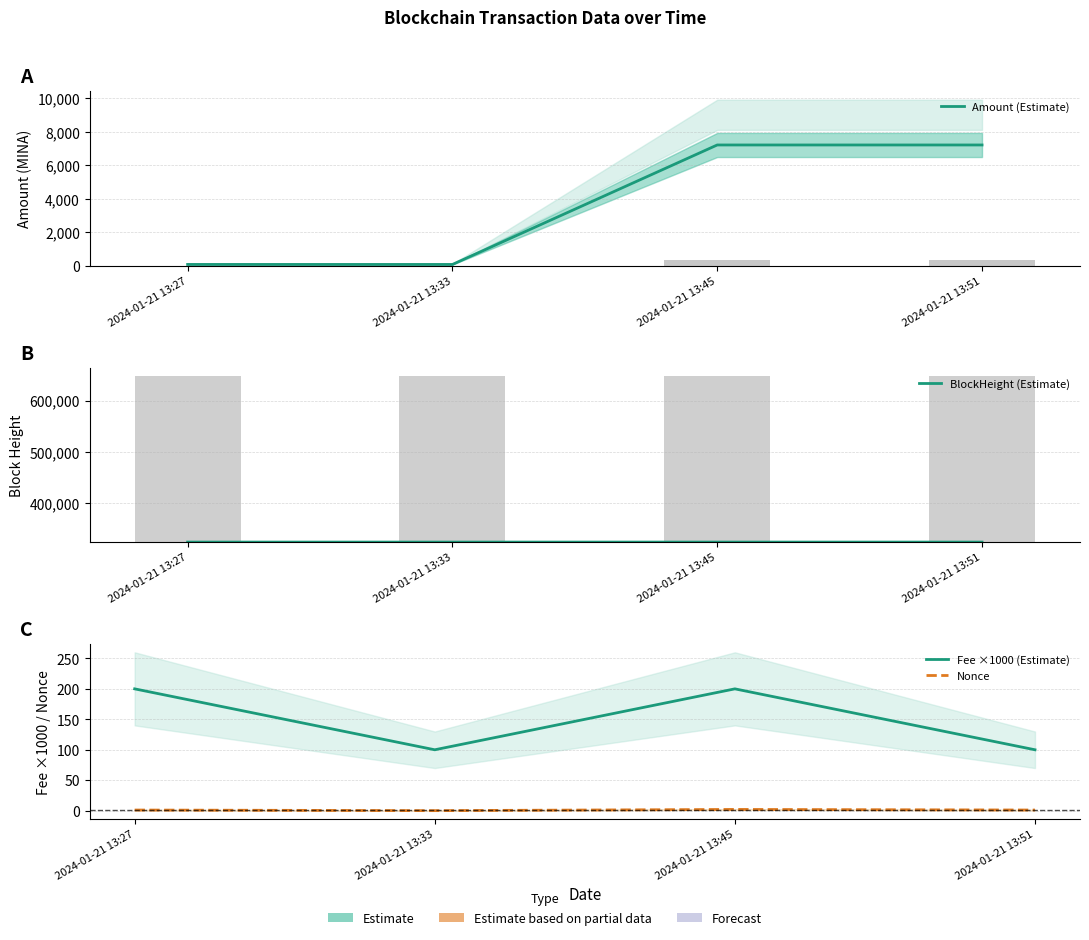

How many Nonce values are between 1 and 2?

3